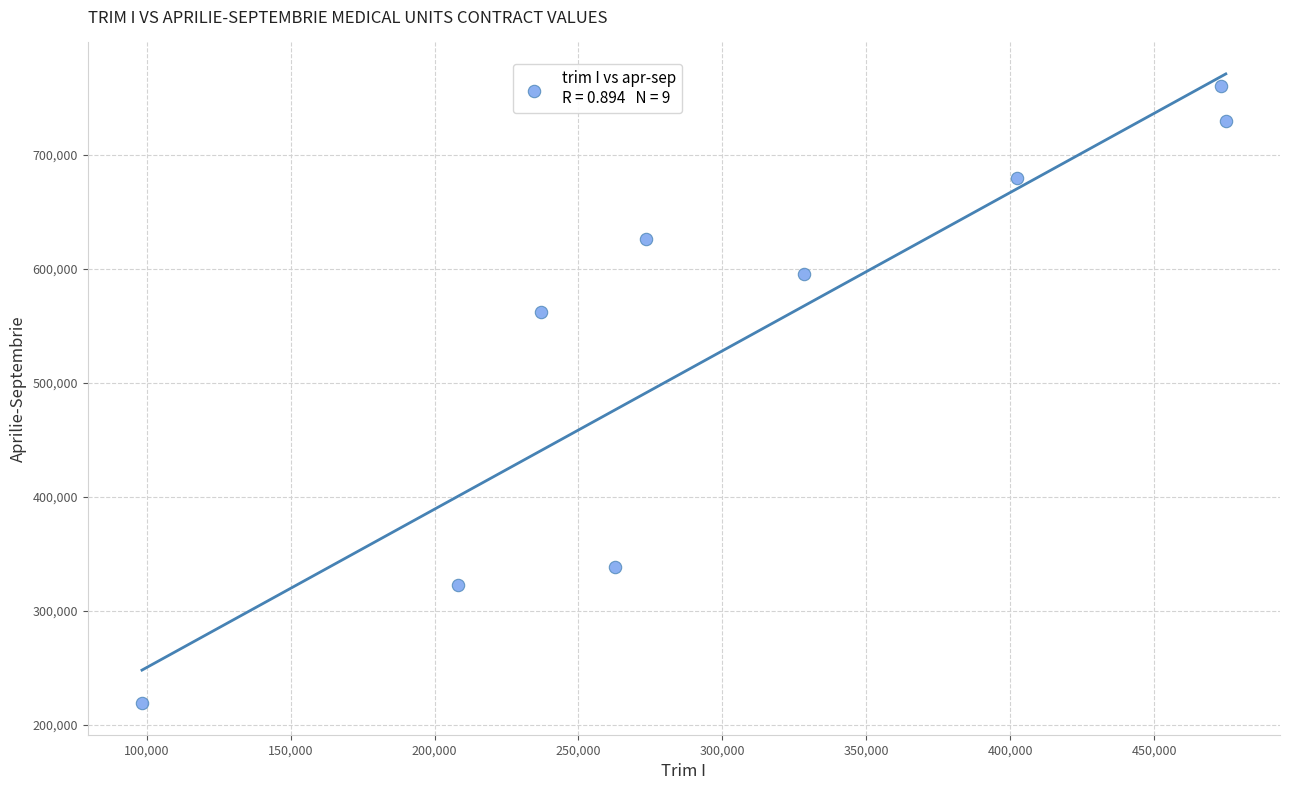

What is the average Y value?

536901.3